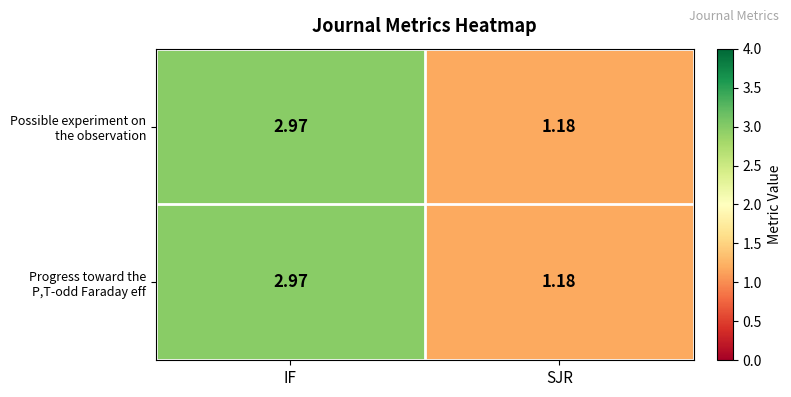

At which category does the chart reach its peak across all series?

IF